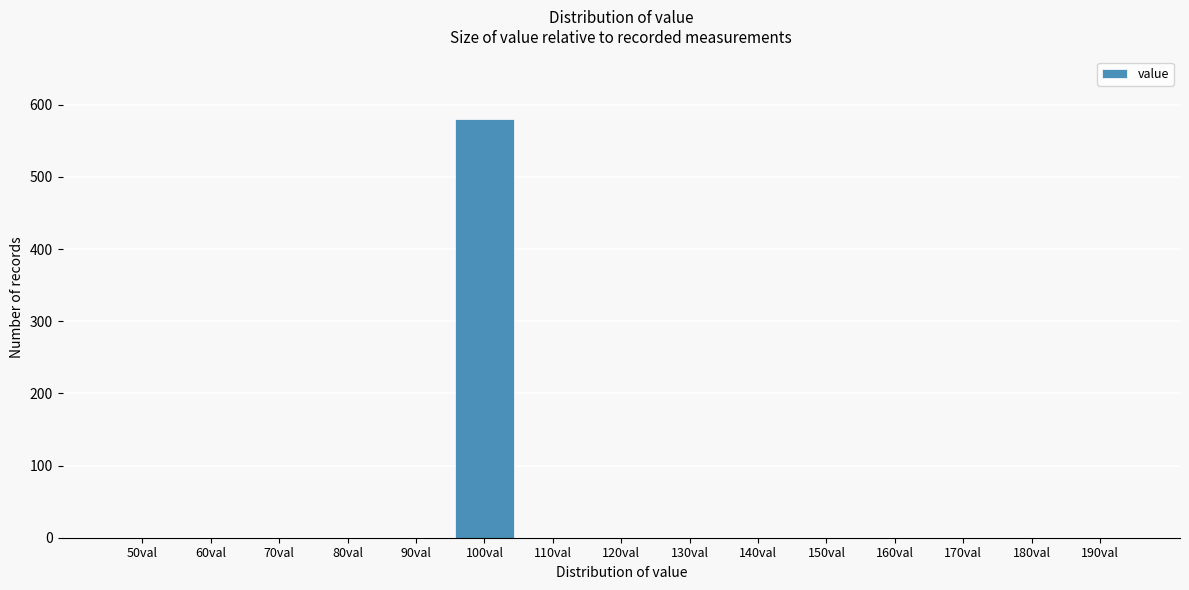

Reading left to right, transcribe all the data shown in this chart.

50val=0	60val=0	70val=0	80val=0	90val=0	100val=580	110val=0	120val=0	130val=0	140val=0	150val=0	160val=0	170val=0	180val=0	190val=0